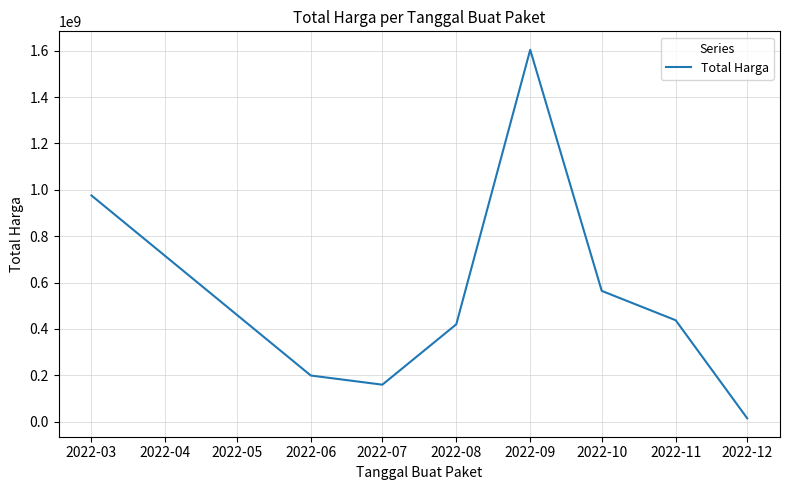

Rank the categories by value from highest to lowest.

2022-09, 2022-03, 2022-10, 2022-11, 2022-08, 2022-06, 2022-07, 2022-12